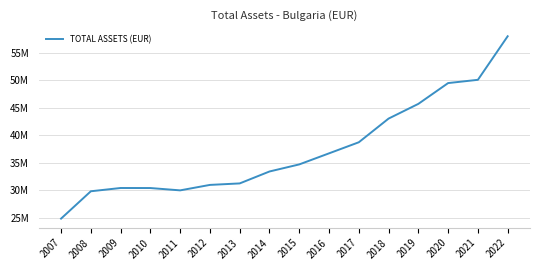

What is the ratio of the value at 2009 to the value at 2017?

0.8